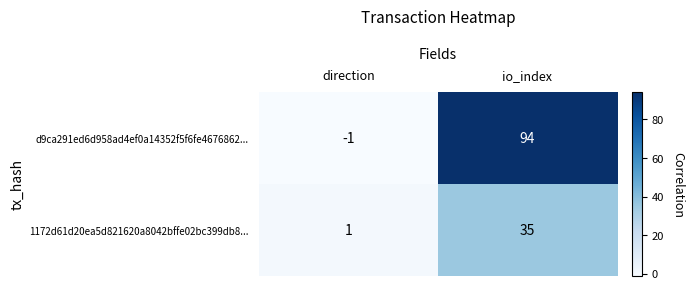

What is the difference between the highest and lowest values at io_index?

59